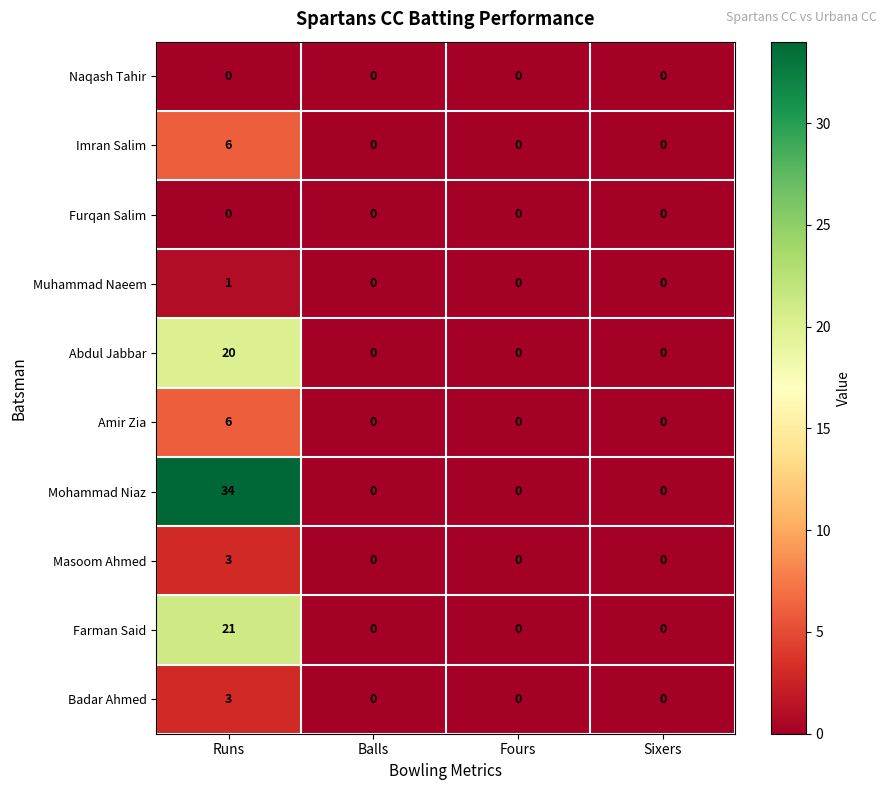

At which category is the sum across all series the highest?

Runs